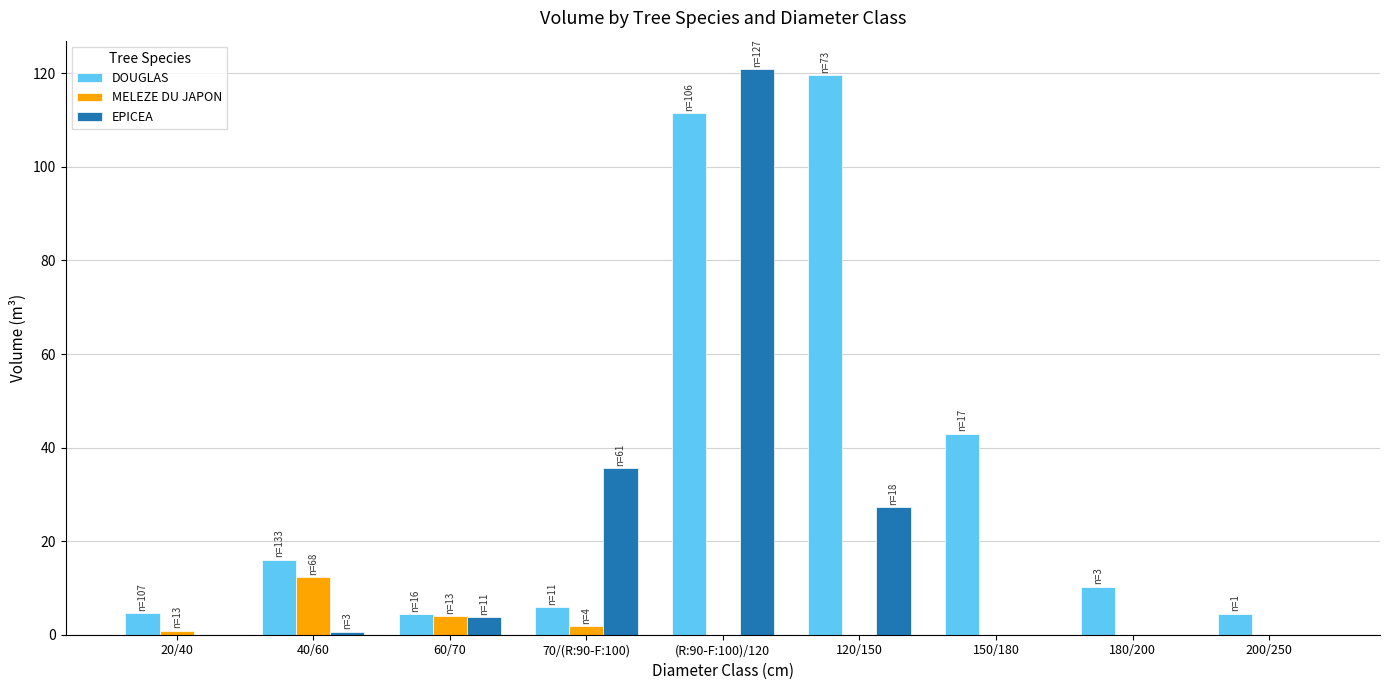

Is it true that EPICEA equals 0.0 at 180/200?

True